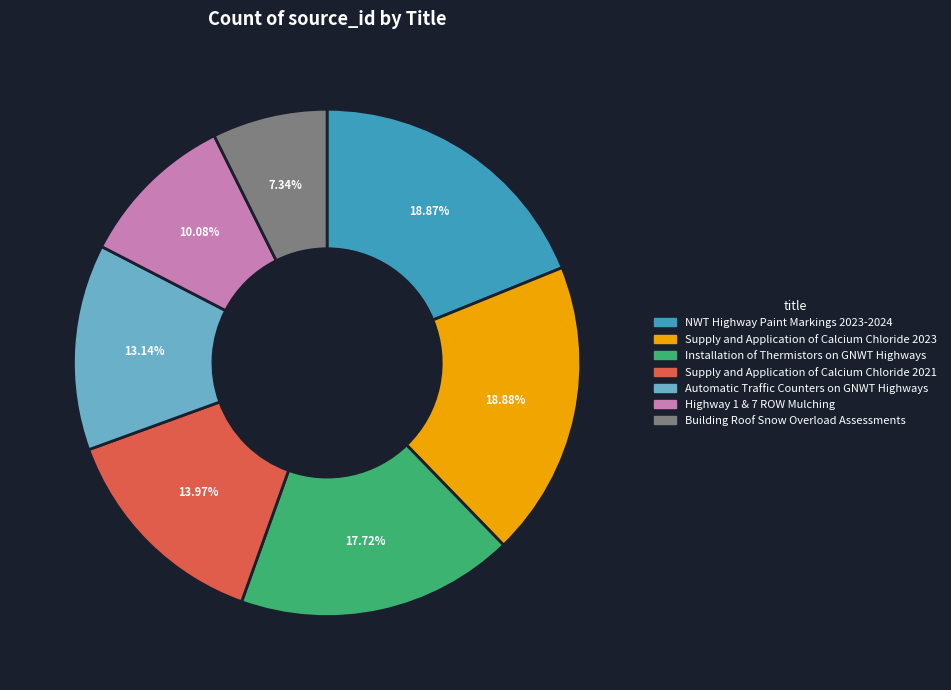

What is the ratio of the value at Building Roof Snow Overload Assessments to the value at Highway 1 & 7 ROW Mulching?

0.7